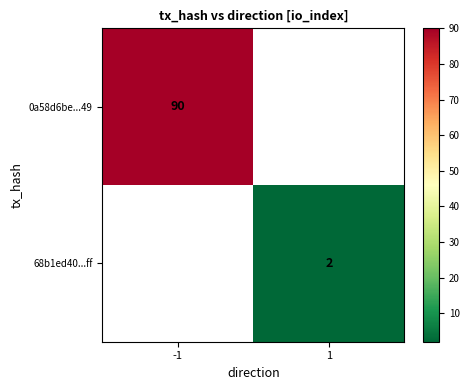

True or false: 0a58d6be...49 has a value of 90 at -1.

True